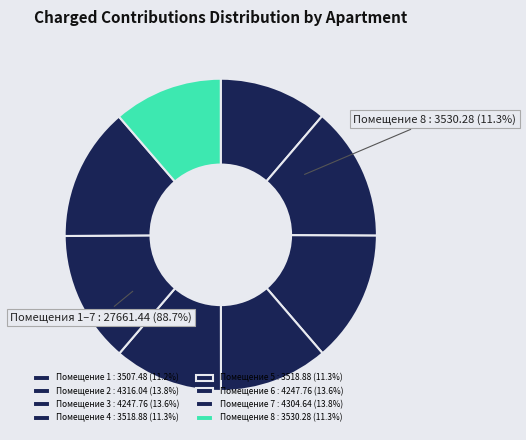

To the nearest percent, what is the average slice percentage?

12%